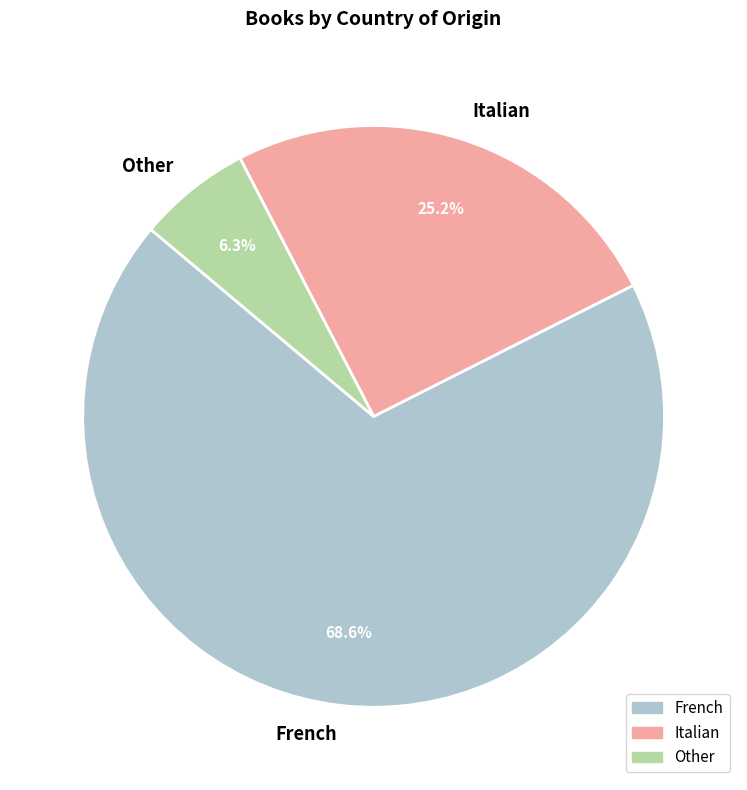

Which has a higher value, French or Other?

French